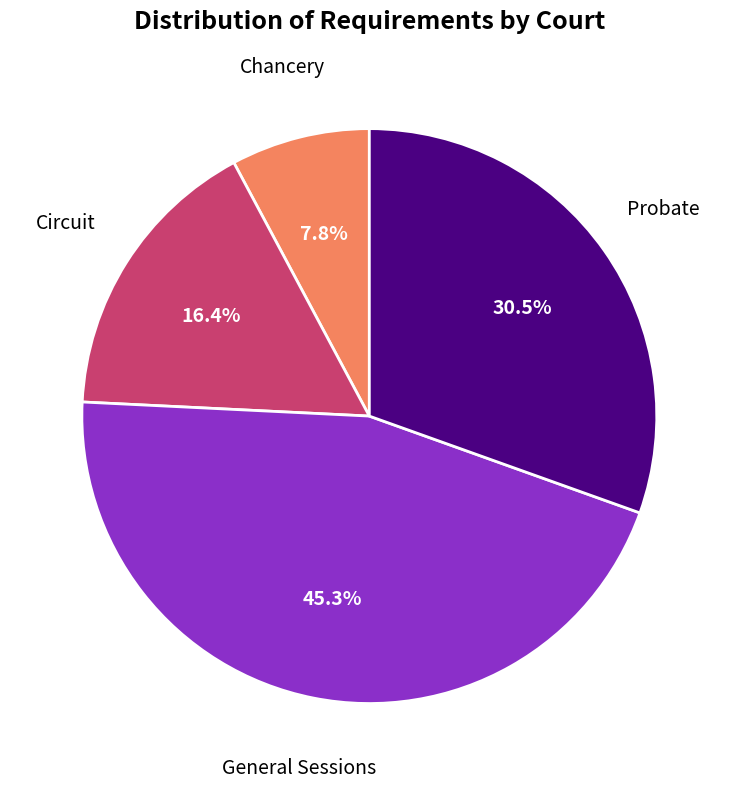

Is there any slice that represents more than half of the pie?

No